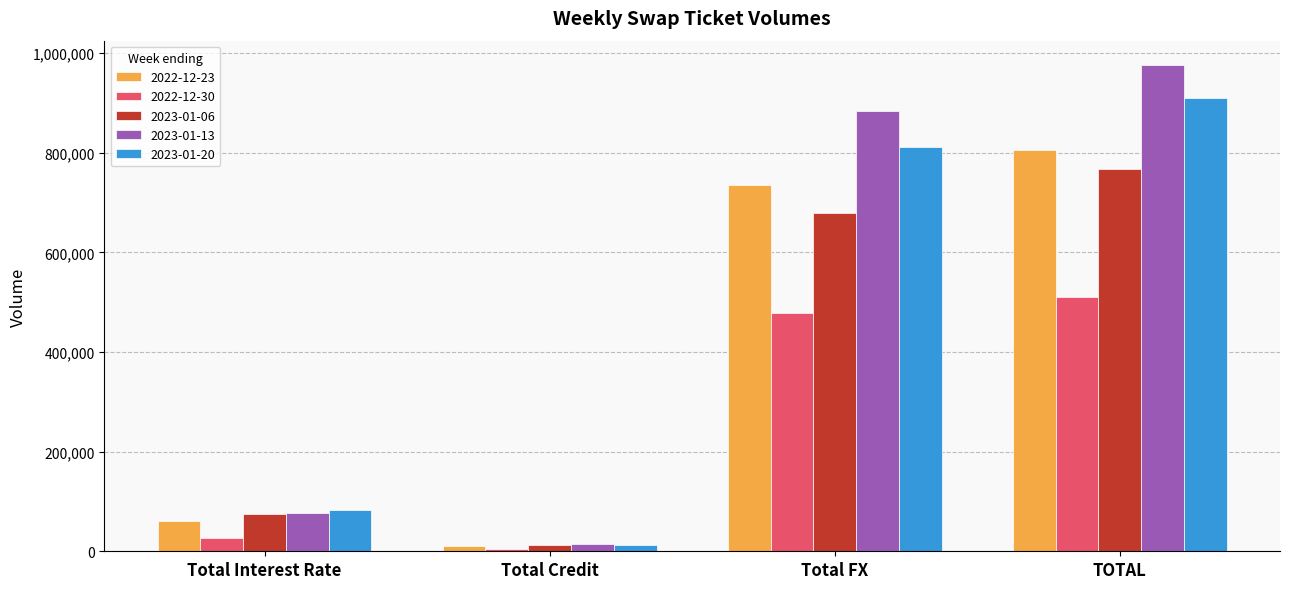

The 2022-12-23 series shows 97748 at Total Interest Rate. True or false?

False